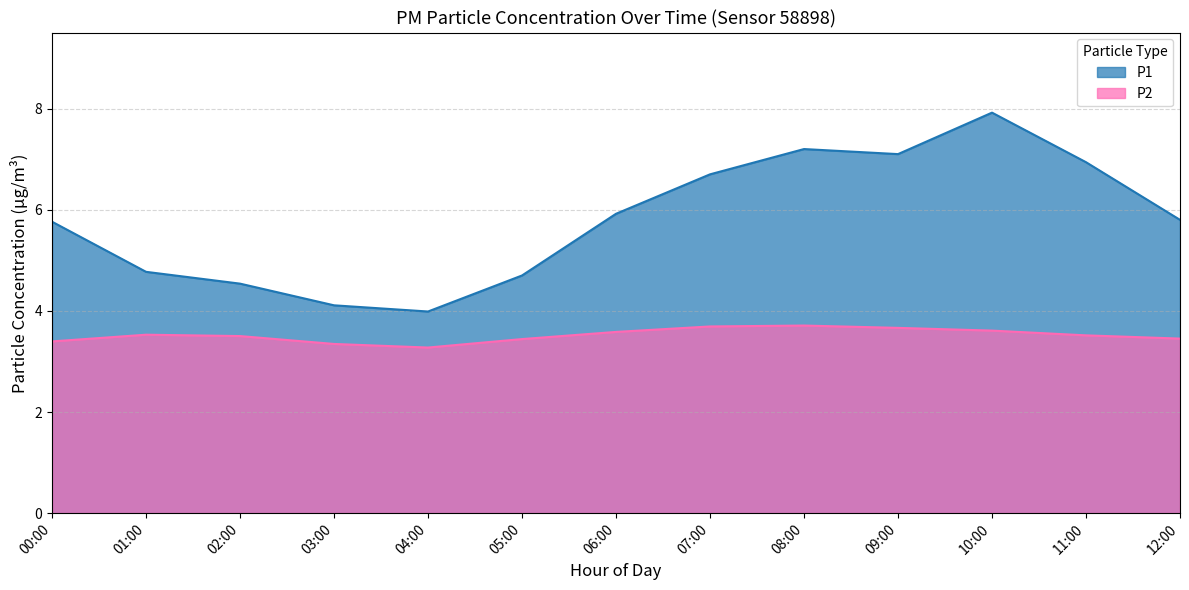

What is the difference between the second highest and second lowest values?

0.3